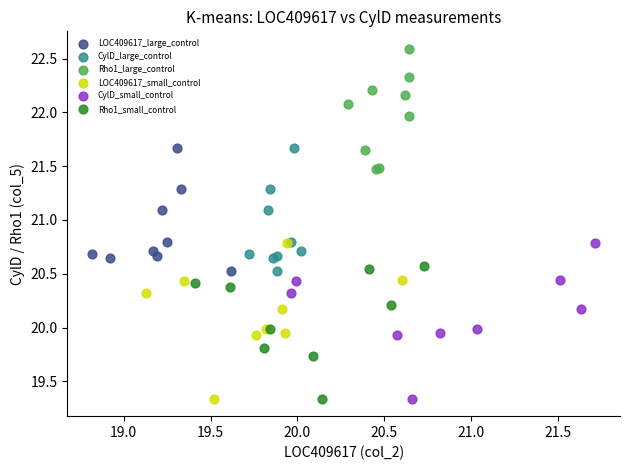

Which series contains the highest Y value?

Rho1_large_control